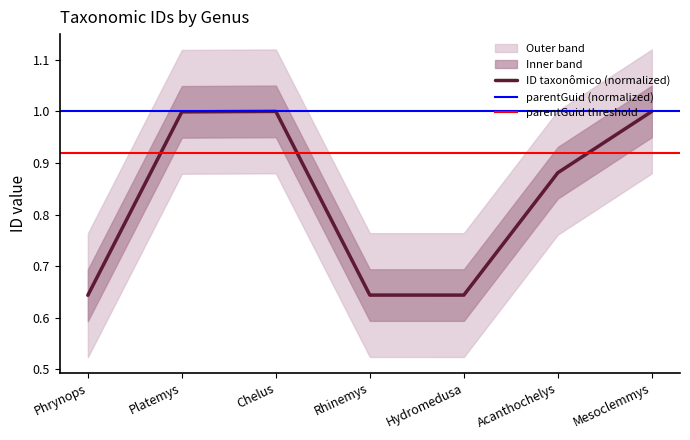

True or false: the data has more than 2 interior local peaks.

False